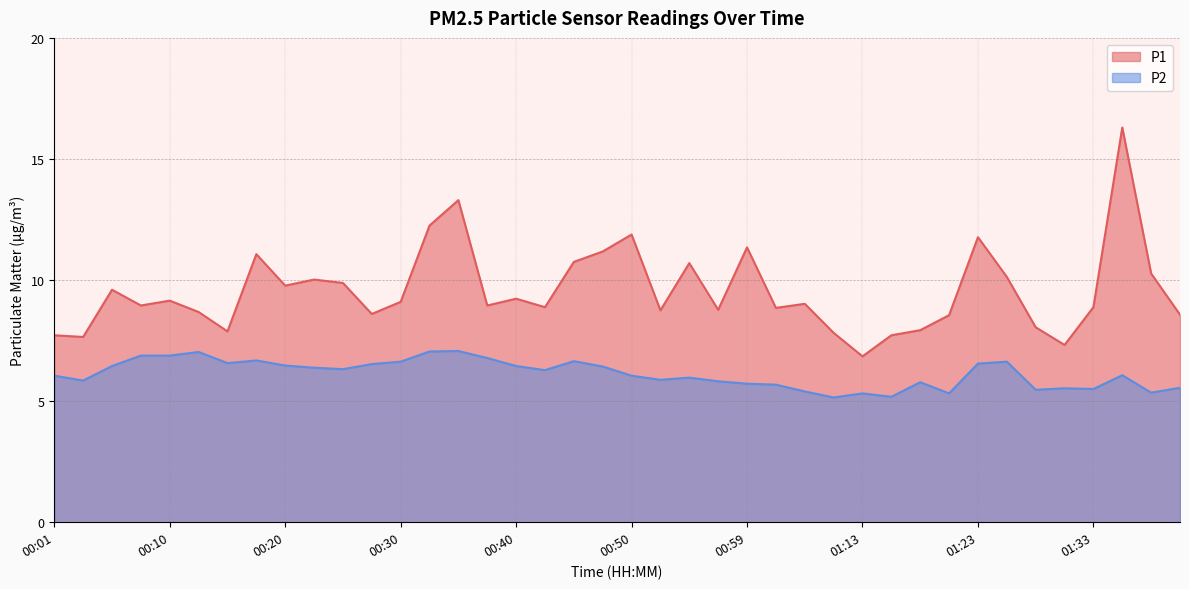

What is the difference between the highest and lowest values at 01:10?

2.7